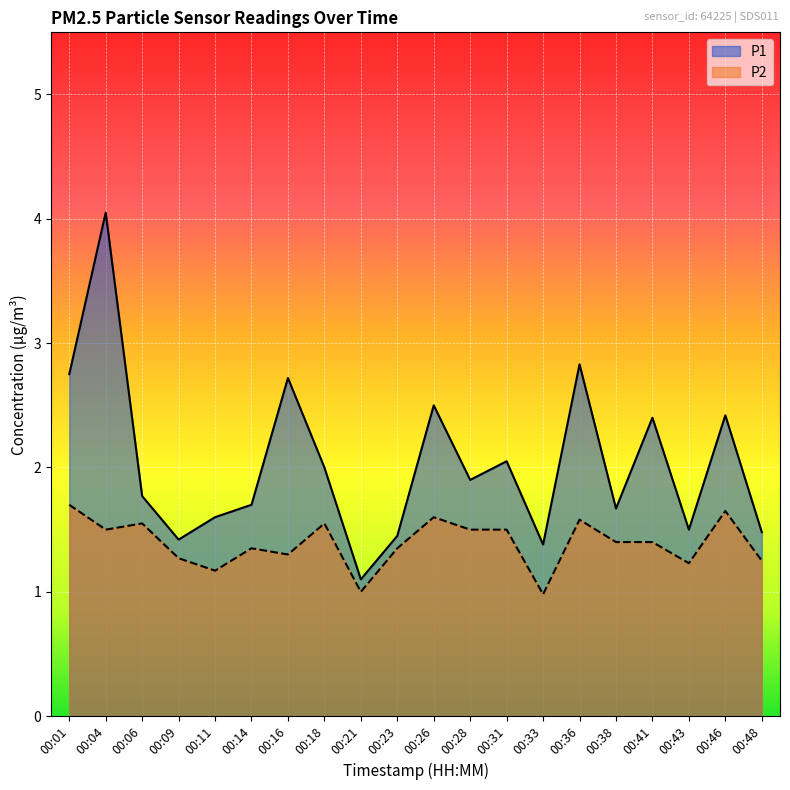

True or false: P1 and P2 intersect in this chart.

False